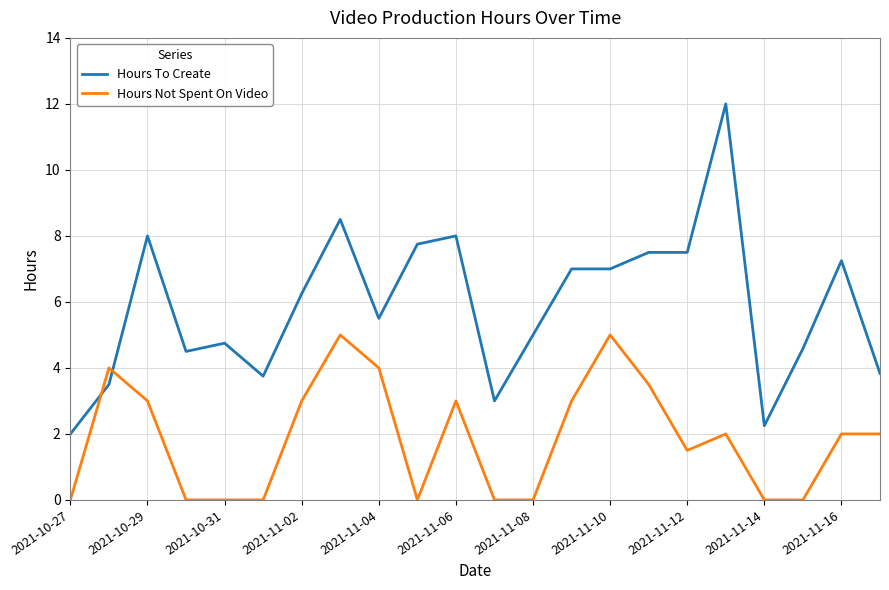

What is the highest value of the Hours Not Spent On Video series?

5.0